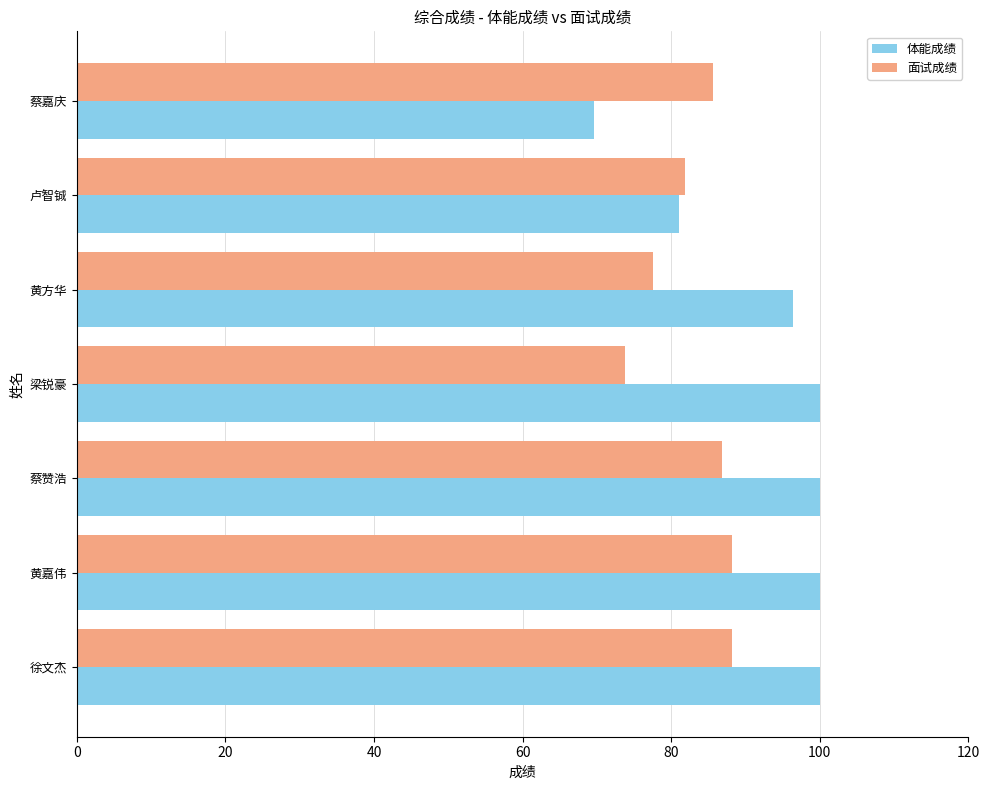

Which series changed the most between 蔡赞浩 and 梁锐豪?

面试成绩